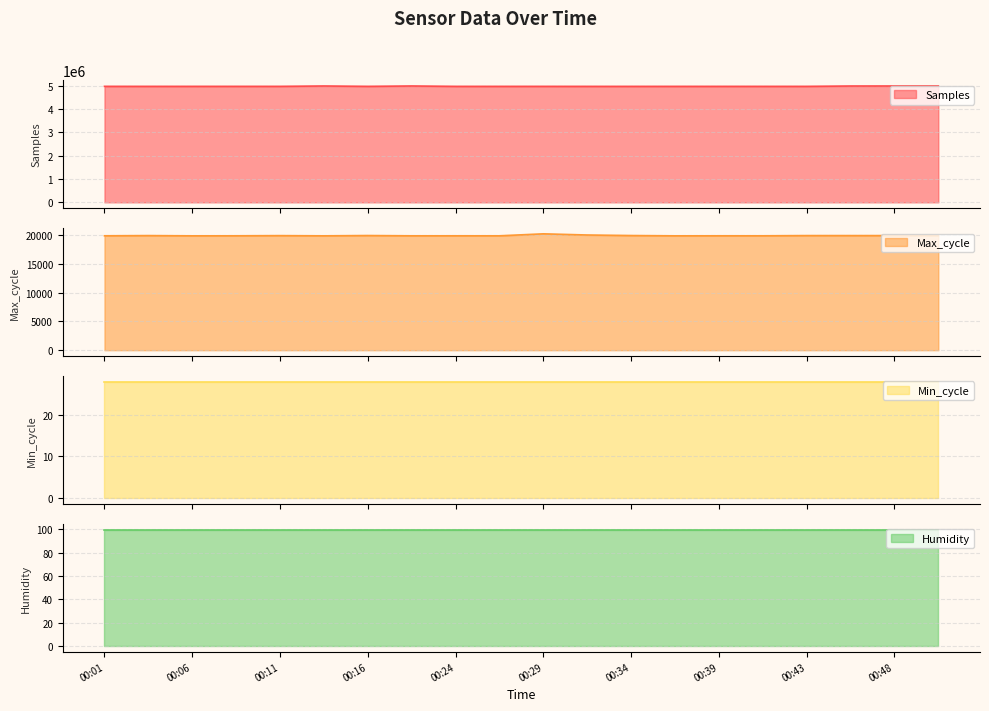

Where is the first local minimum for Samples?

00:03